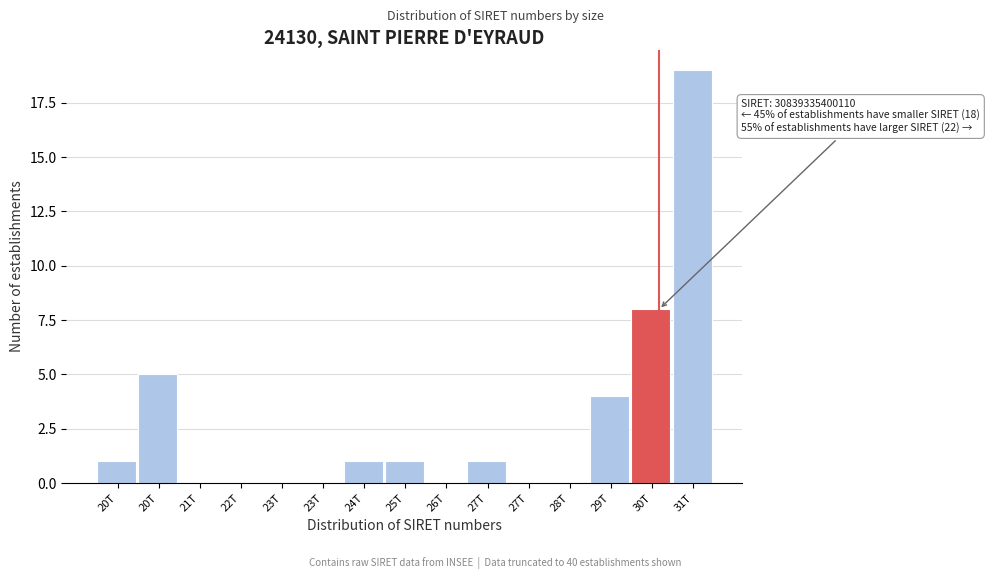

How many data points does each series have?

15